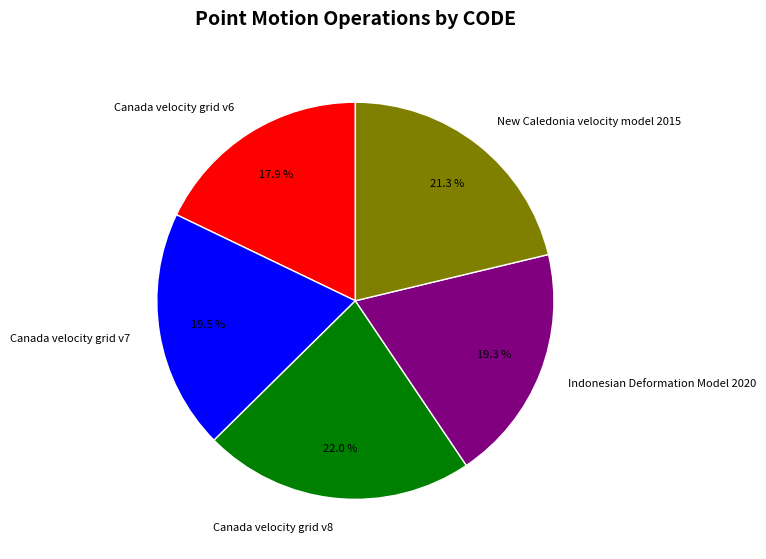

How many segments does this pie chart have?

5